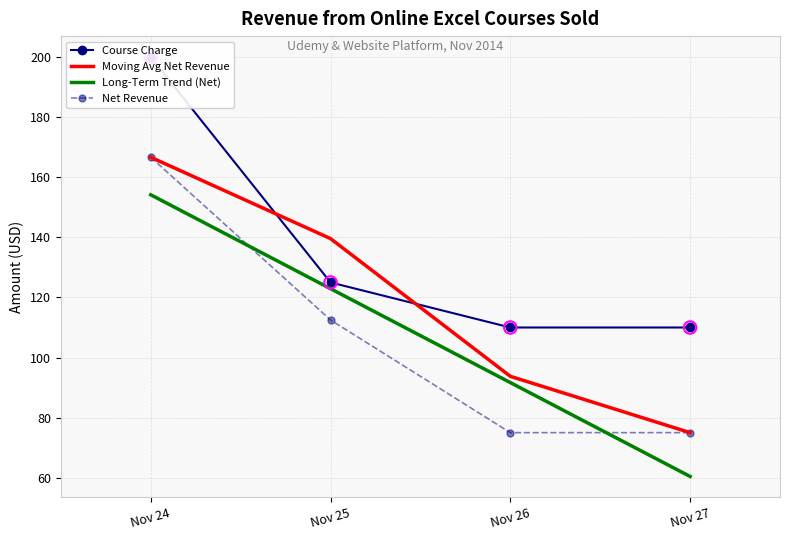

At which category is the sum across all series the highest?

Nov 24